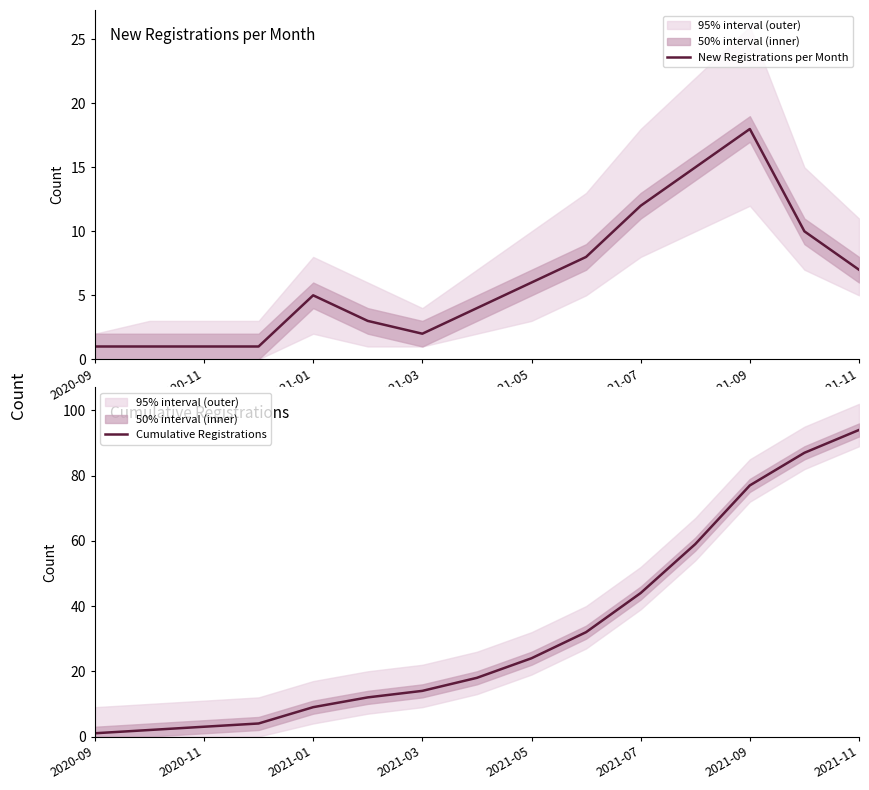

What is the difference between the maximum and minimum values in the New Registrations per Month series?

17